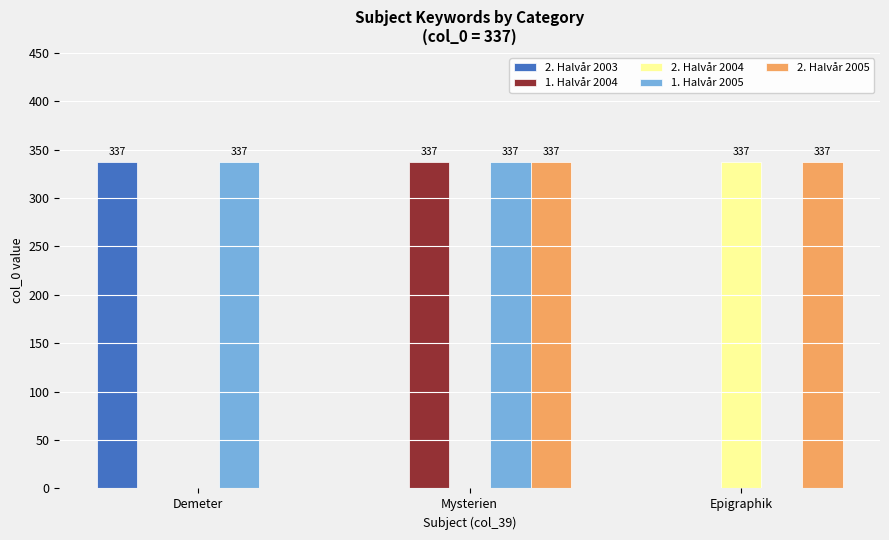

The 2. Halvår 2004 series shows 193 at Epigraphik. True or false?

False